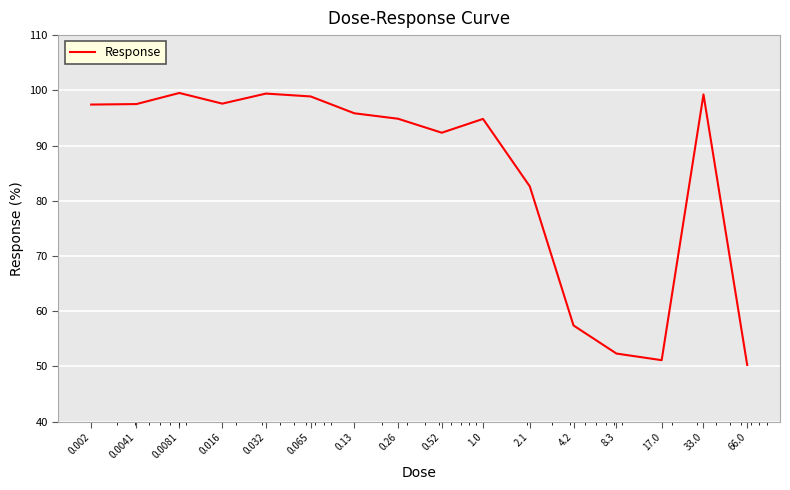

What is the difference between the maximum and minimum values?

49.3